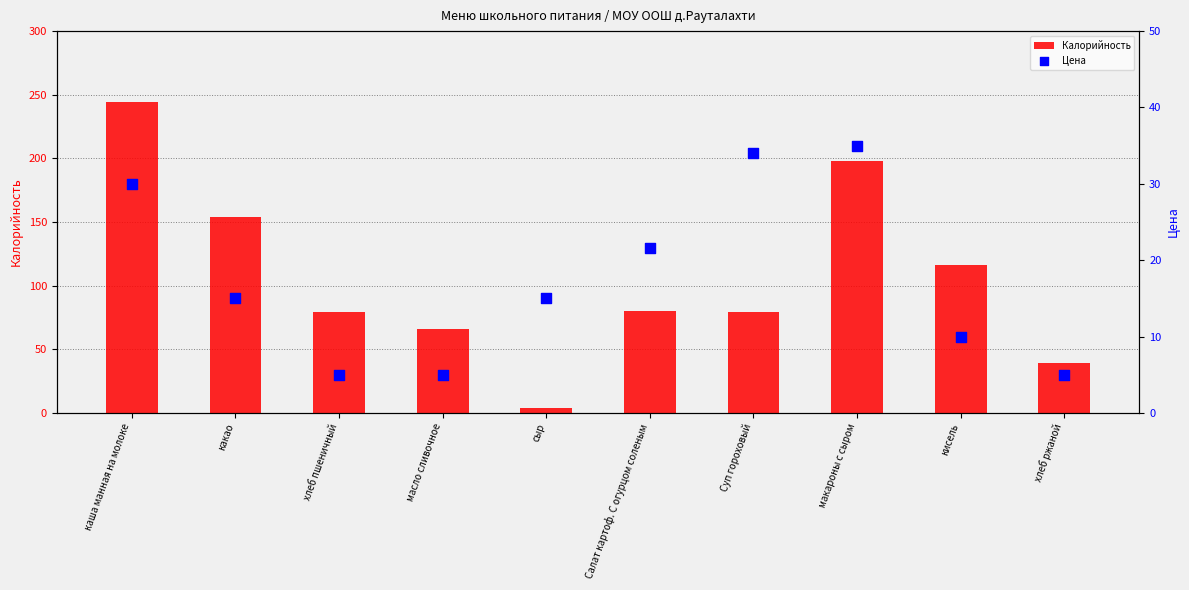

Which series has the widest spread of Y values?

Калорийность